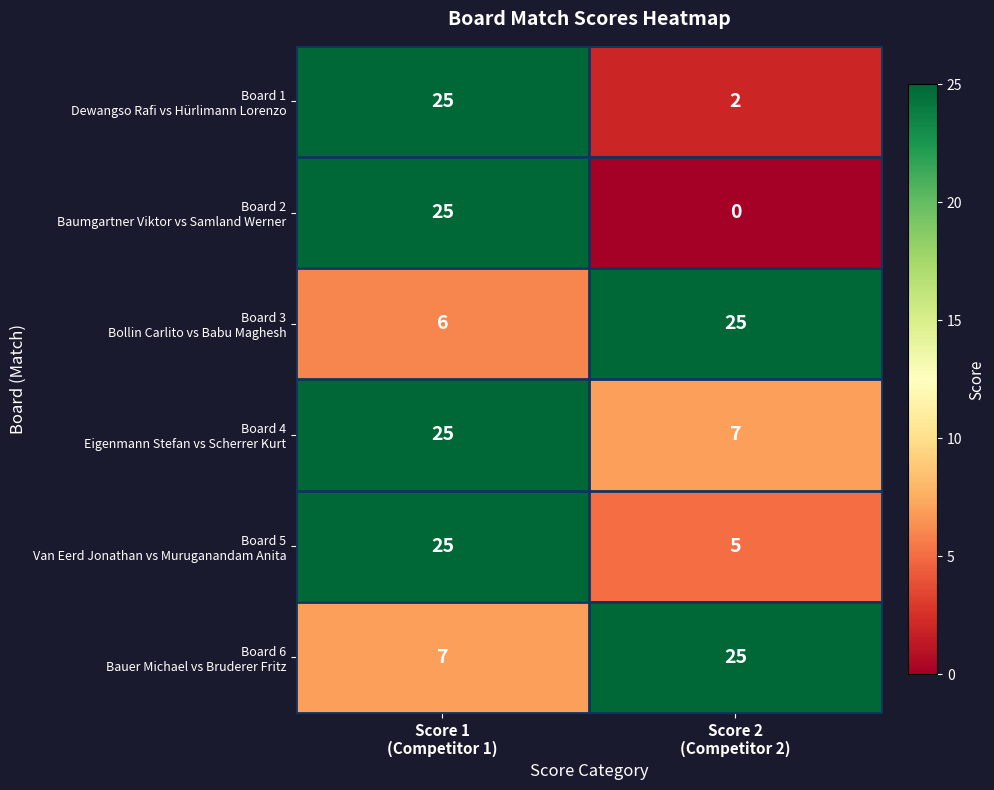

At which category is the sum across all series the highest?

Score 1
(Competitor 1)